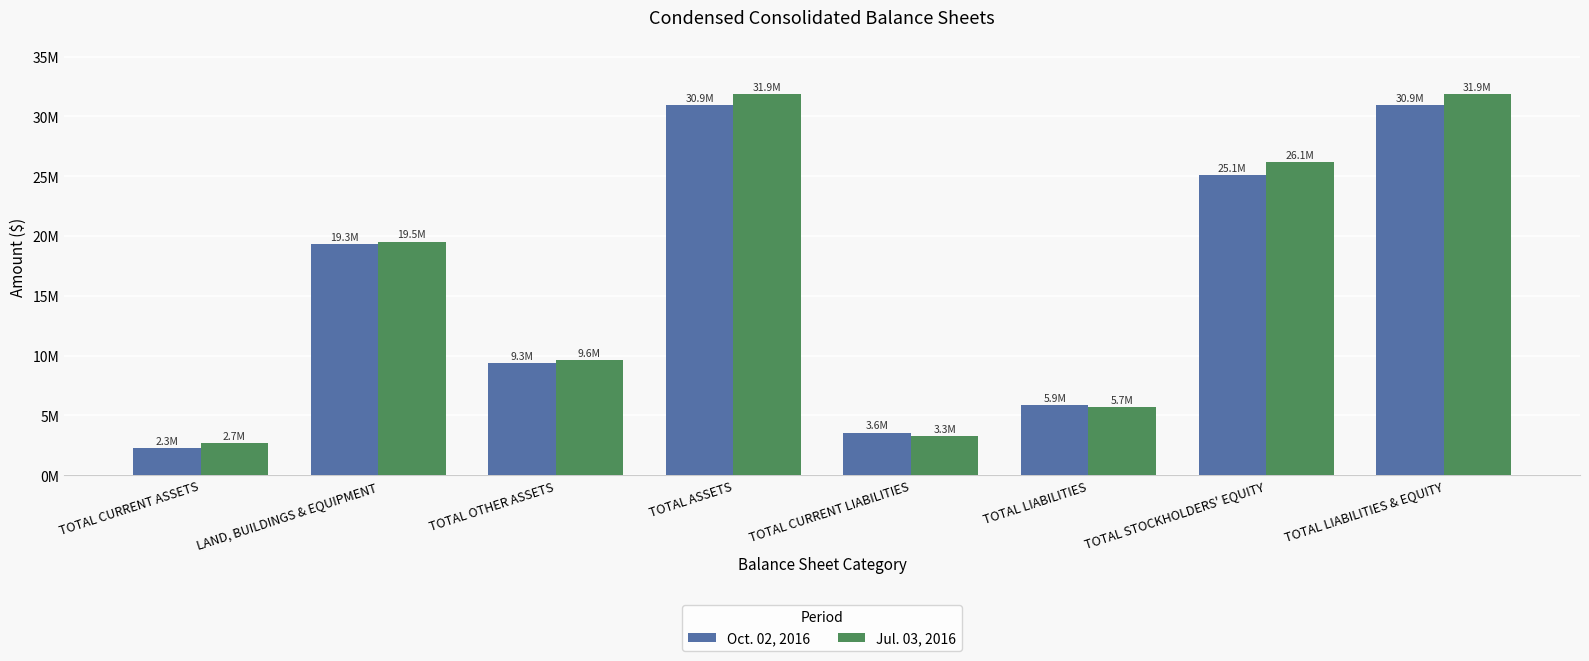

What position from the right is TOTAL CURRENT ASSETS?

8